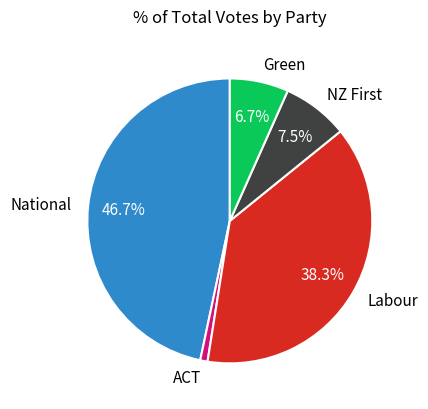

How many segments does this pie chart have?

5